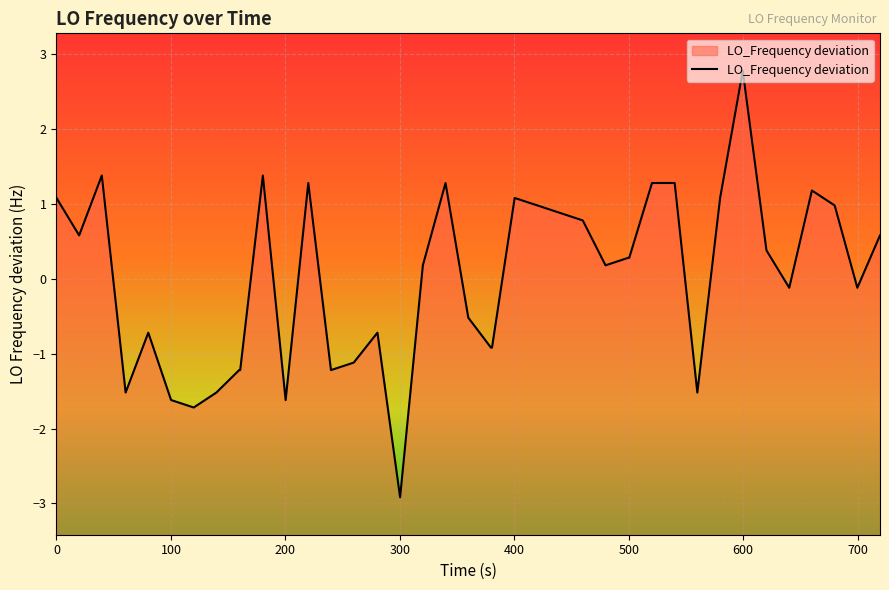

What is the greatest value displayed?

2.8